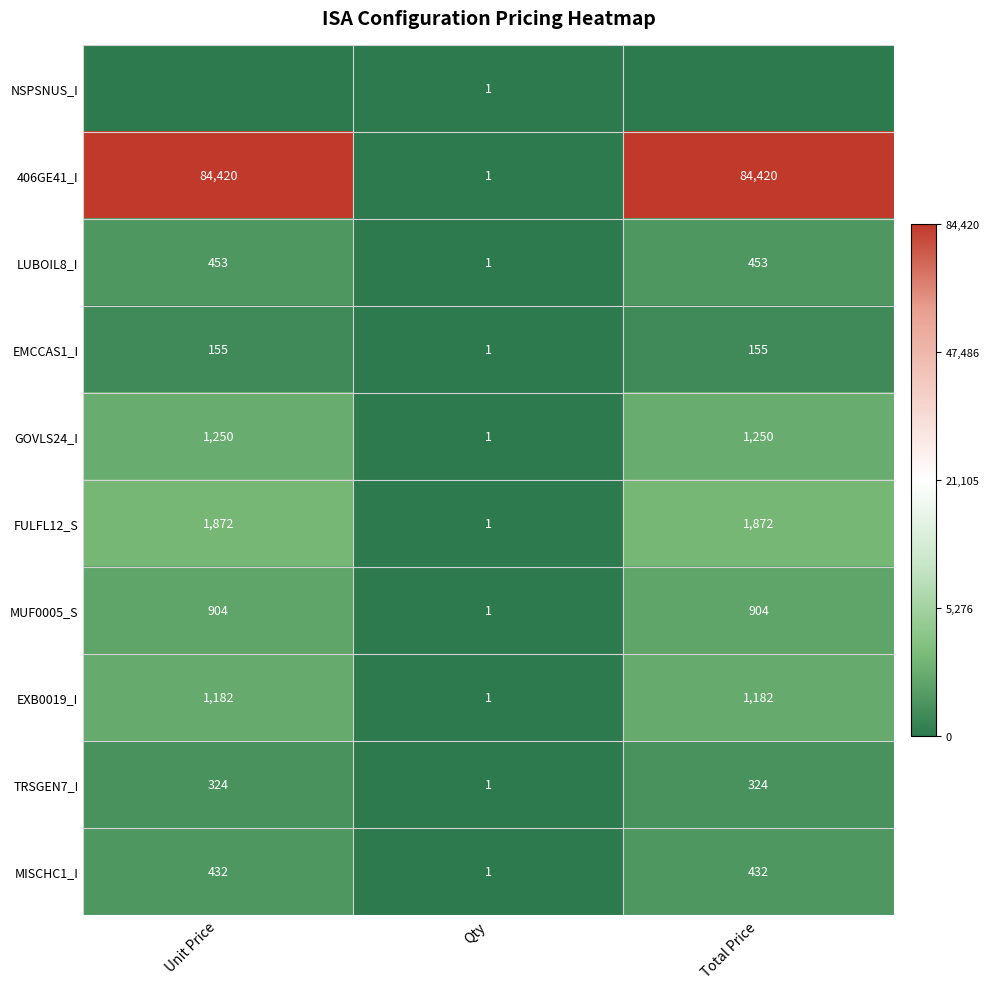

The value of EXB0019_I at Qty is 0. True or false?

False